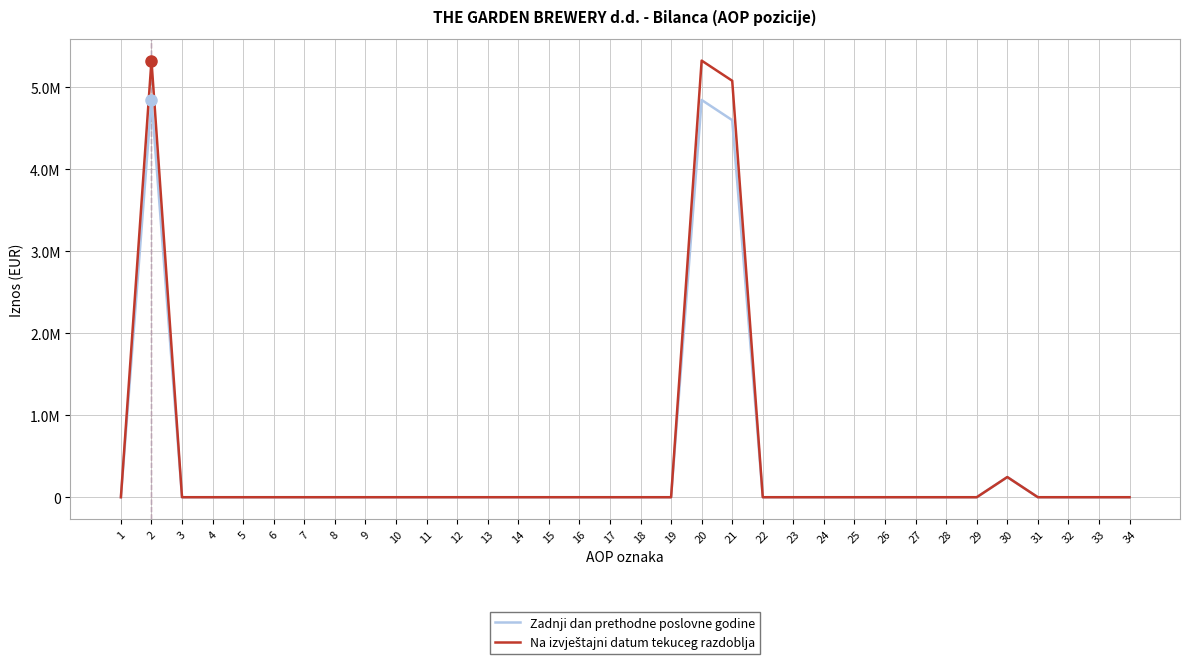

Reading left to right, list all the values displayed in this chart.

Zadnji dan prethodne poslovne godine: 1=0	2=4845804	3=0	4=0	5=0	6=0	7=0	8=0	9=0	10=0	11=0	12=0	13=0	14=0	15=0	16=0	17=0	18=0	19=0	20=4845804	21=4599804	22=0	23=0	24=0	25=0	26=0	27=0	28=0	29=0	30=246000	31=0	32=0	33=0	34=0
Na izvještajni datum tekuceg razdoblja: 1=0	2=5325846	3=0	4=0	5=0	6=0	7=0	8=0	9=0	10=0	11=0	12=0	13=0	14=0	15=0	16=0	17=0	18=0	19=0	20=5325846	21=5079804	22=0	23=0	24=0	25=0	26=0	27=0	28=0	29=0	30=246042	31=0	32=0	33=0	34=0